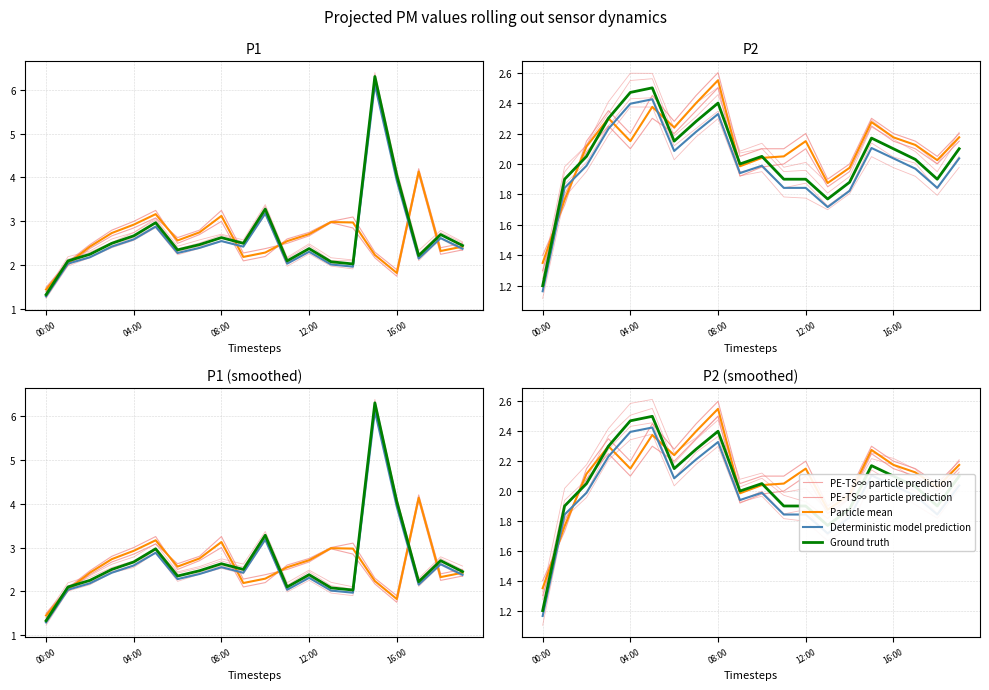

True or false: PE-TS∞ particle prediction has a value of 2.0 at 00:00.

False